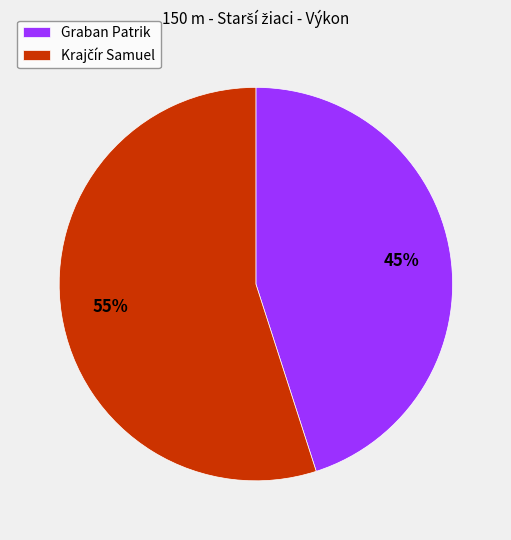

How many segments does this pie chart have?

2